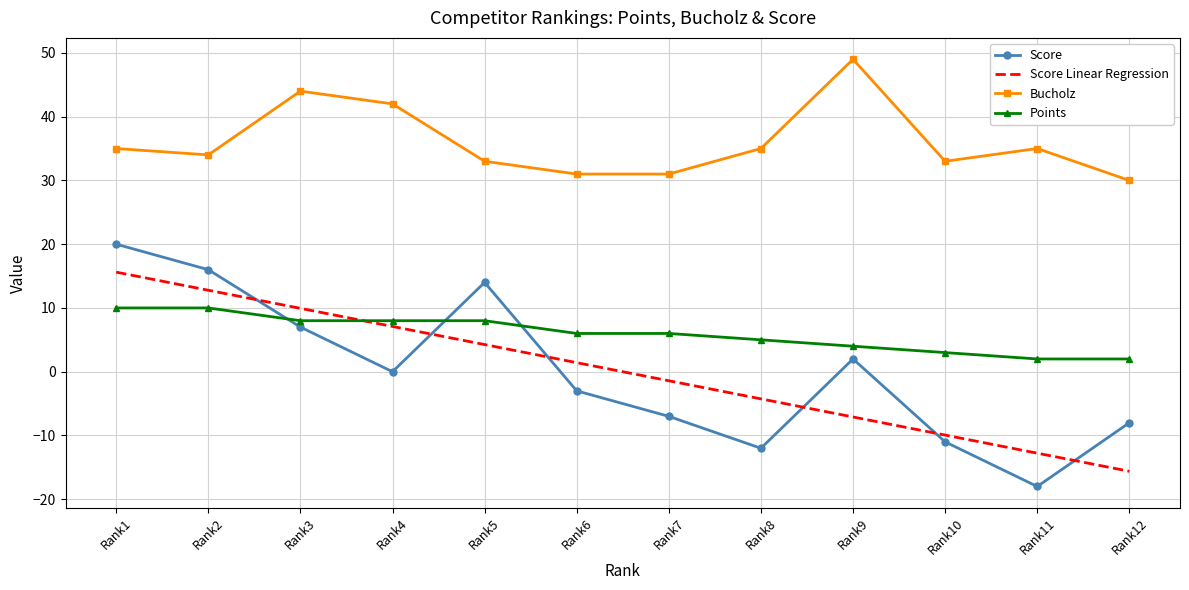

How many values in the Bucholz series are below 35?

6